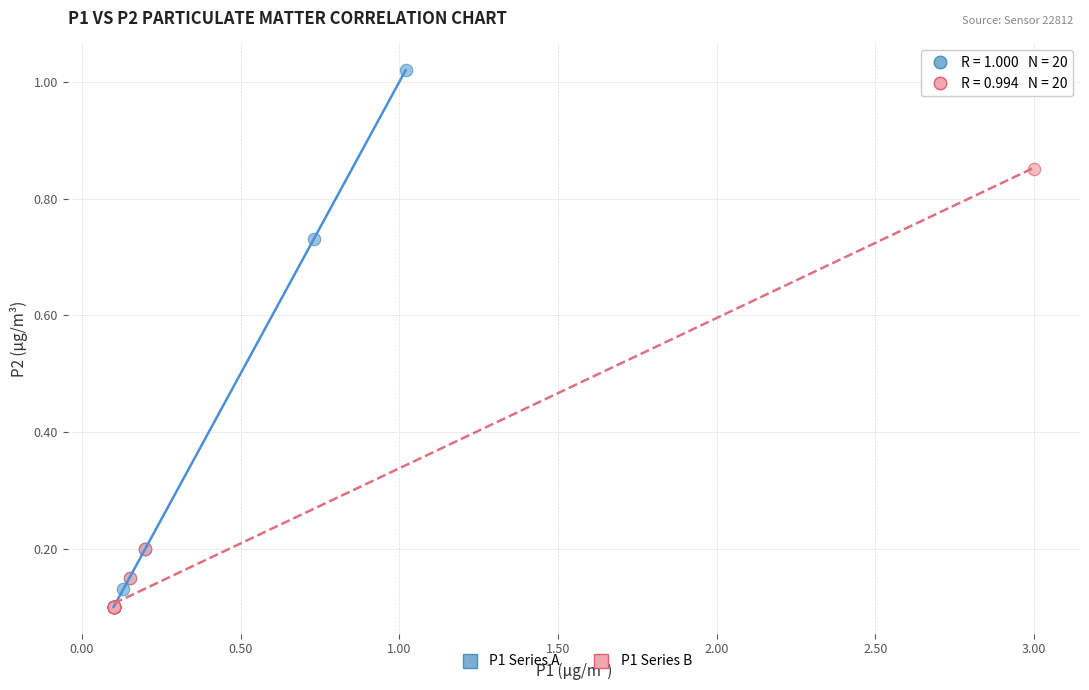

Which series has the widest spread of Y values?

P1 Series A